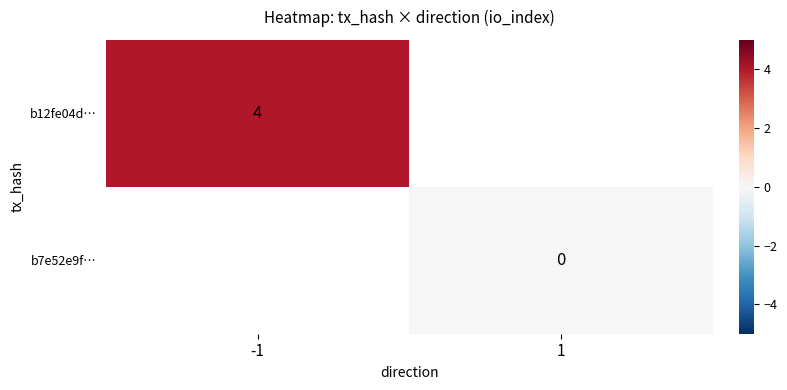

What is the greatest value displayed?

4.0